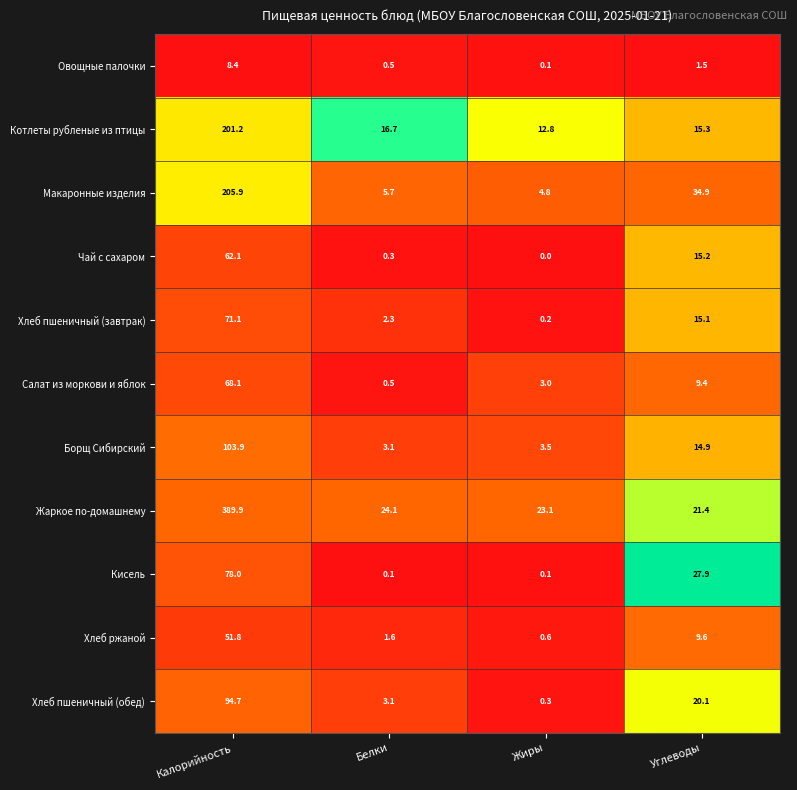

At which category is the sum across all series the highest?

Калорийность